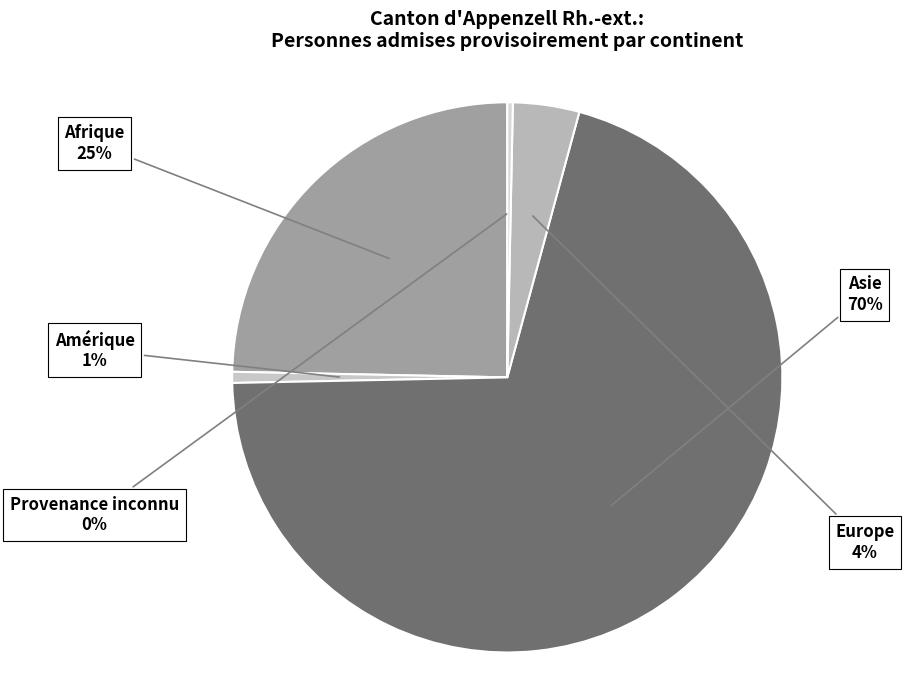

Which slice represents more than half of the pie?

Asie